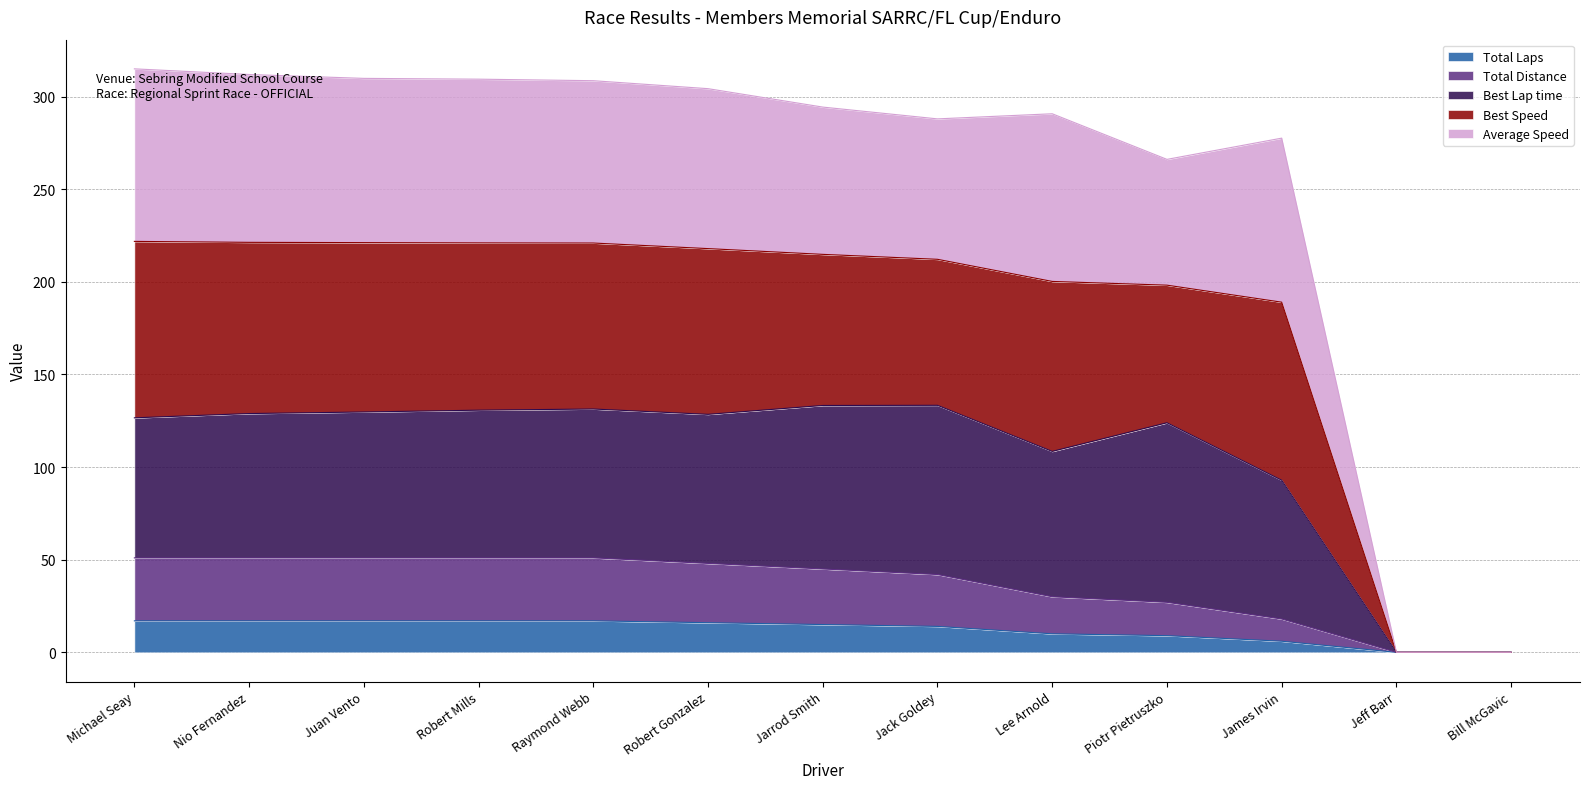

What are all the series names shown in the legend?

Total Laps, Total Distance, Best Lap time, Best Speed, Average Speed